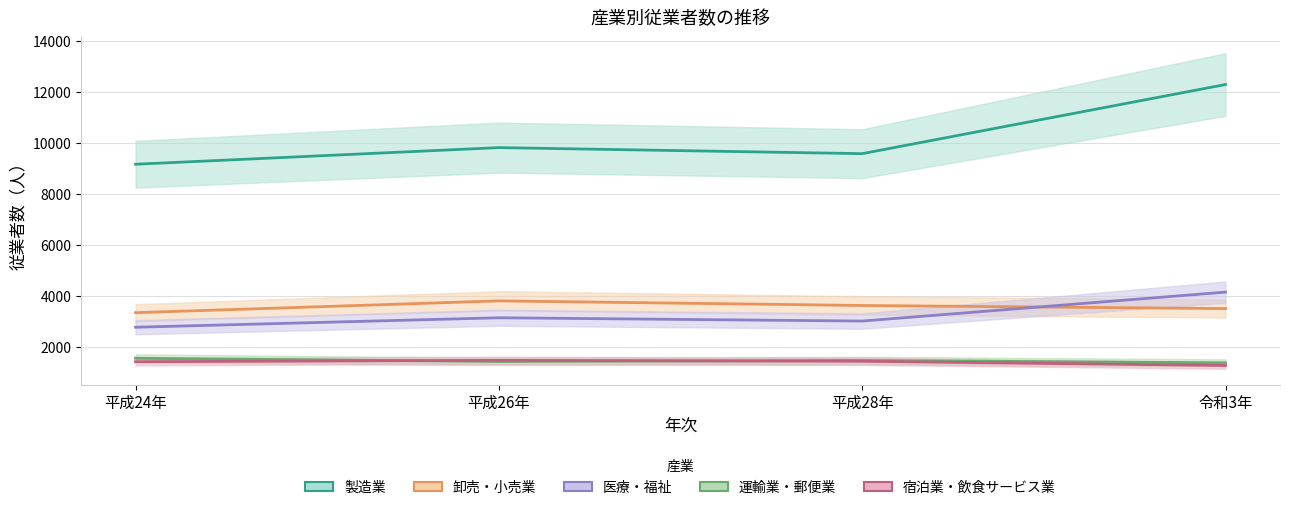

What is the smallest value displayed?

1270